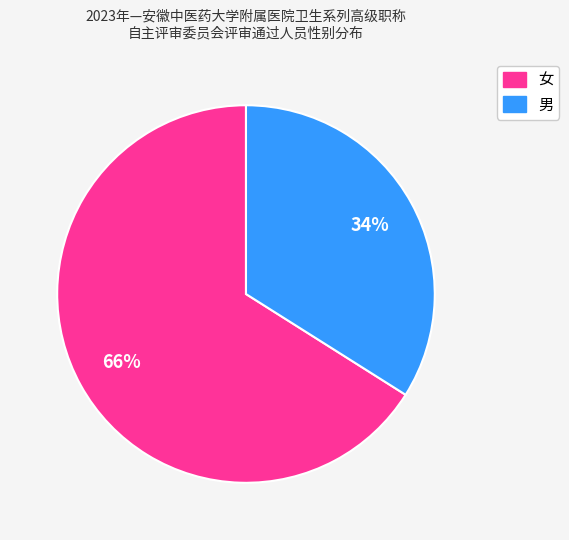

Combined, do 女 and 男 account for over 50%?

Yes